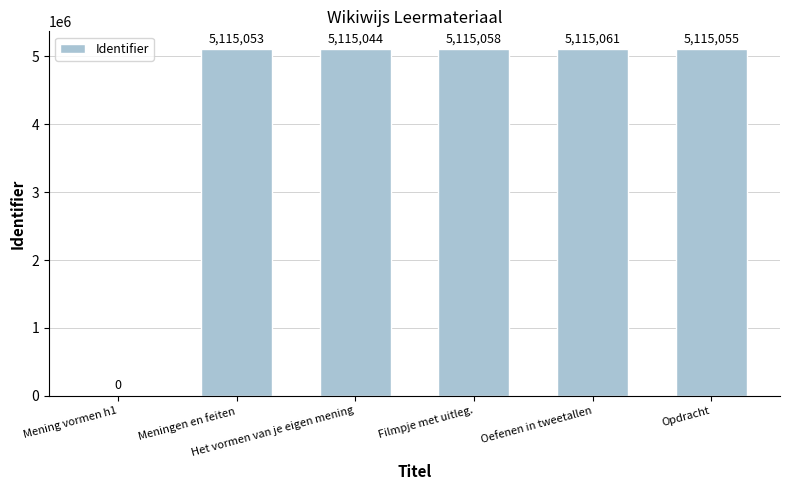

Reading left to right, extract all data points from this chart.

Mening vormen h1=0	Meningen en feiten=5115053	Het vormen van je eigen mening=5115044	Filmpje met uitleg.=5115058	Oefenen in tweetallen=5115061	Opdracht=5115055